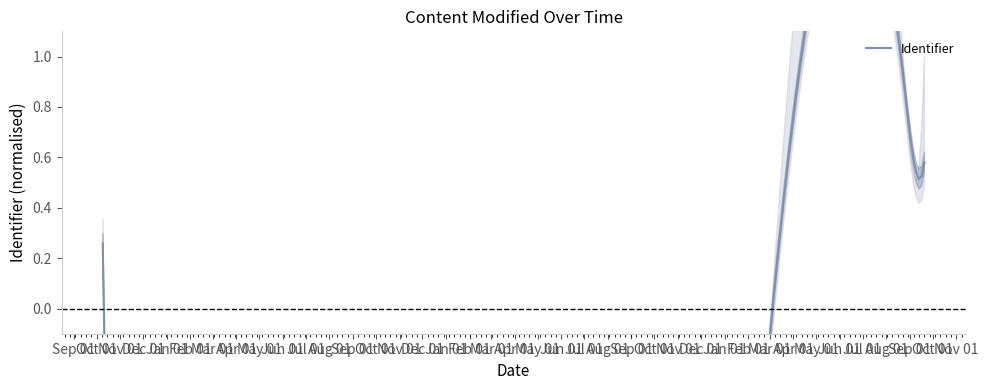

What is the label of the 1st point from the left?

2019-10-09